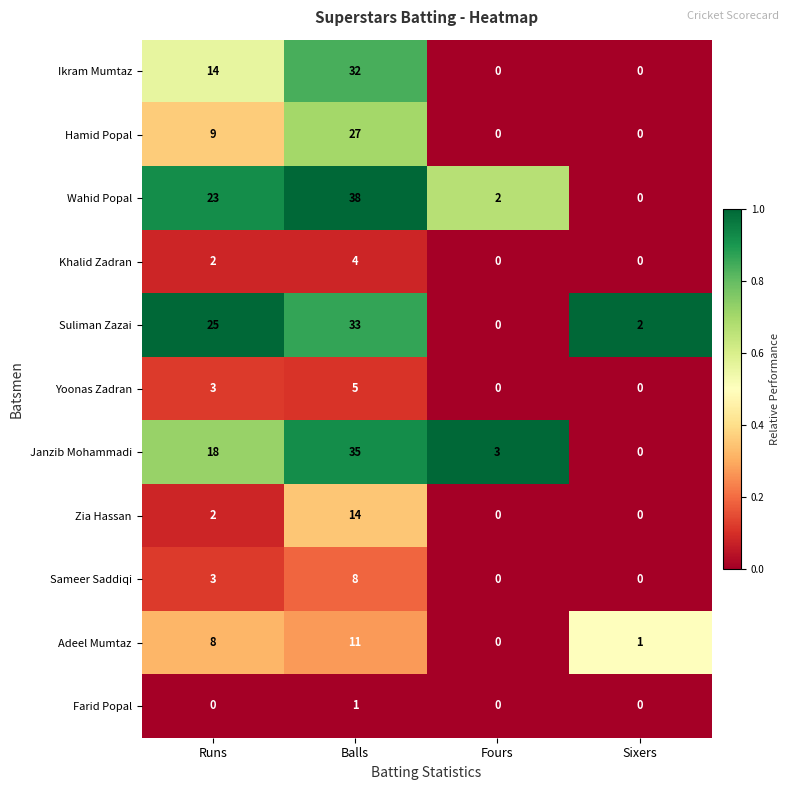

What is the difference between the Yoonas Zadran values at Runs and Sixers?

3